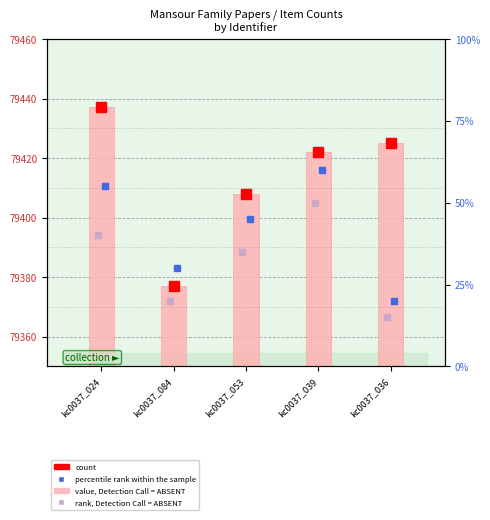

True or false: the data shows 20 at kc0037_024.

False